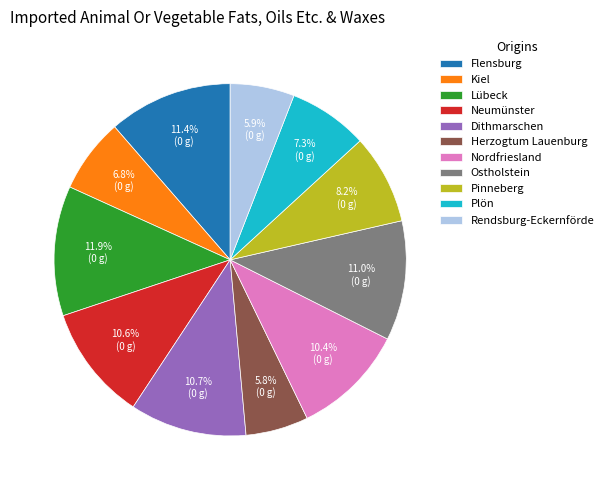

Approximately how many times larger is the value at Ostholstein compared to Herzogtum Lauenburg?

1.9